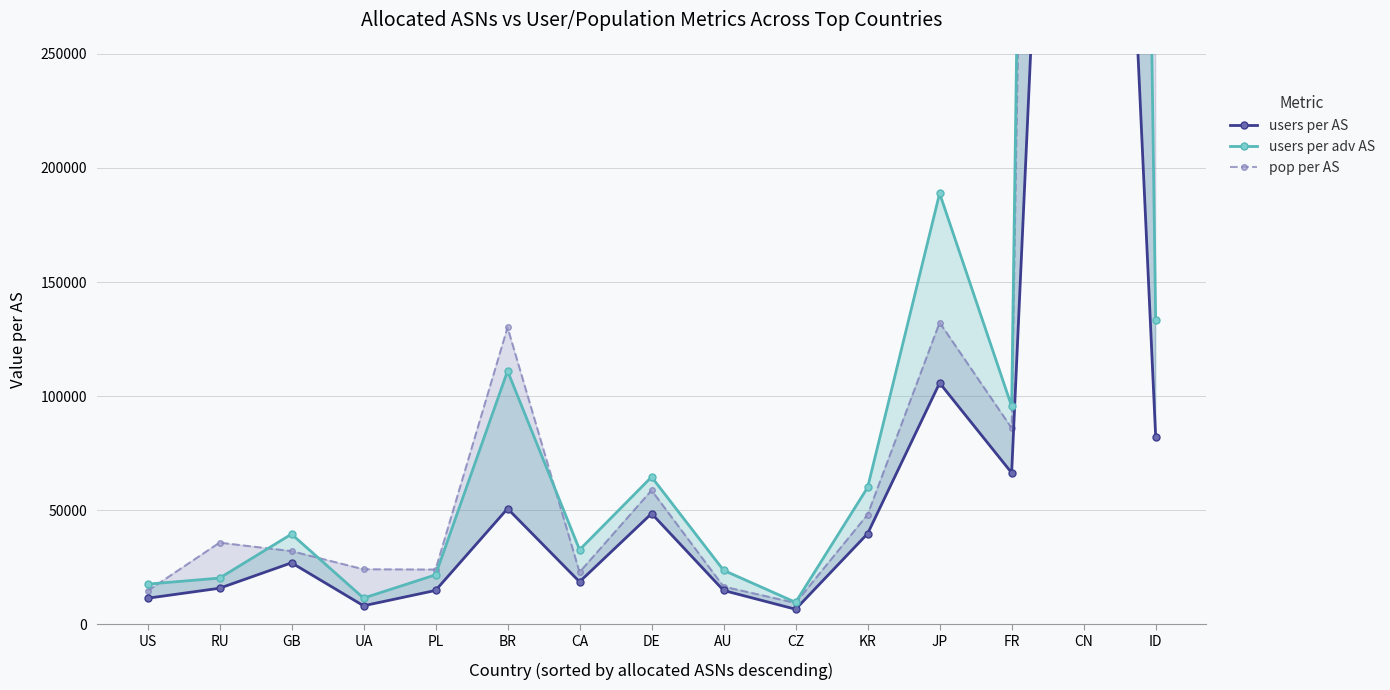

What is the average value of the pop per AS series?

199474